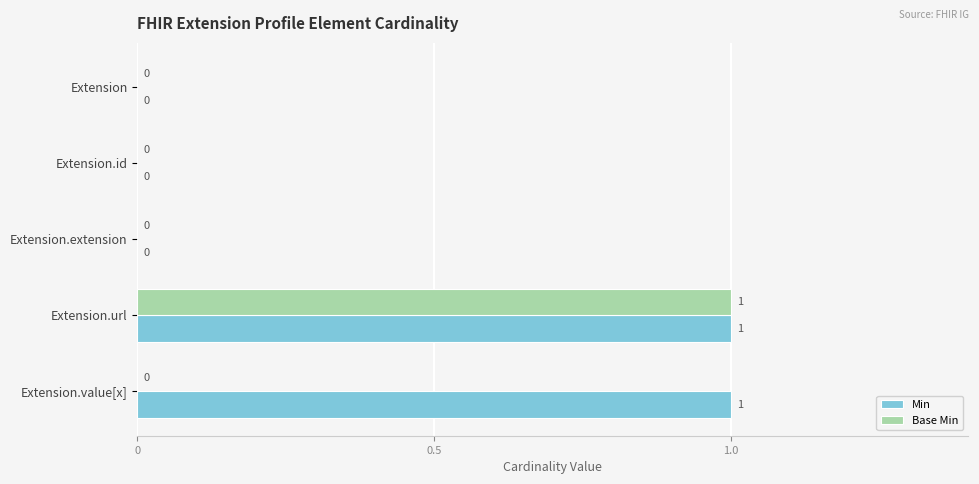

At which category is the sum across all series the highest?

Extension.url